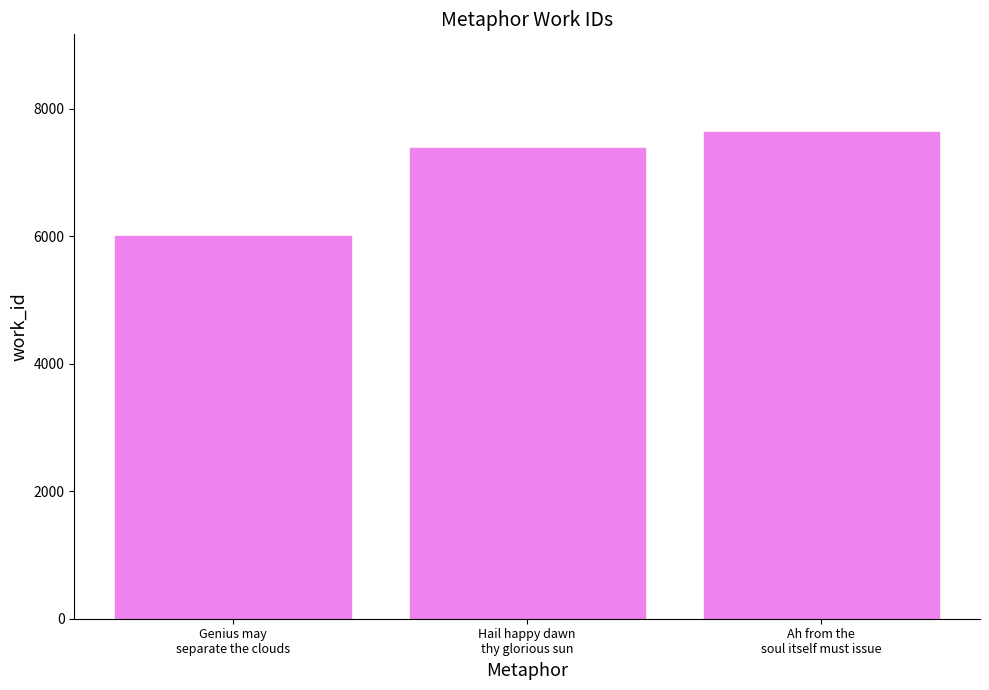

Read the value at Ah from the
soul itself must issue.

7639